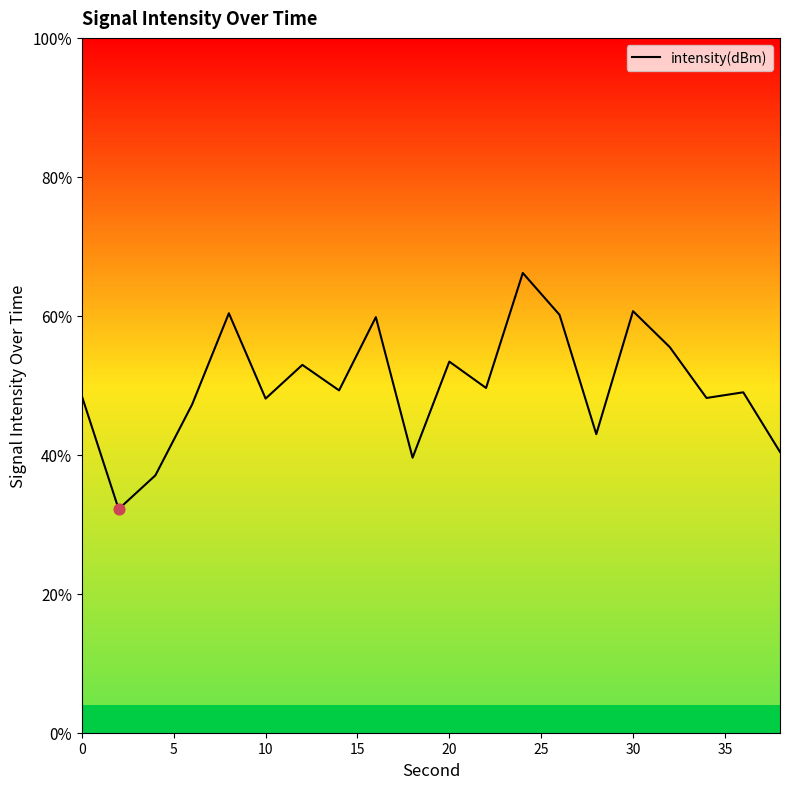

Which has a higher value, 15 or 10?

10